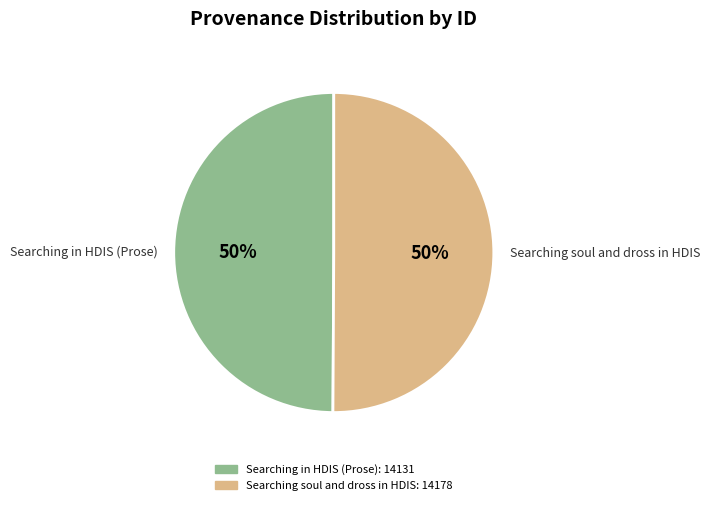

The Searching soul and dross in HDIS slice represents 44% of the pie. True or false?

False